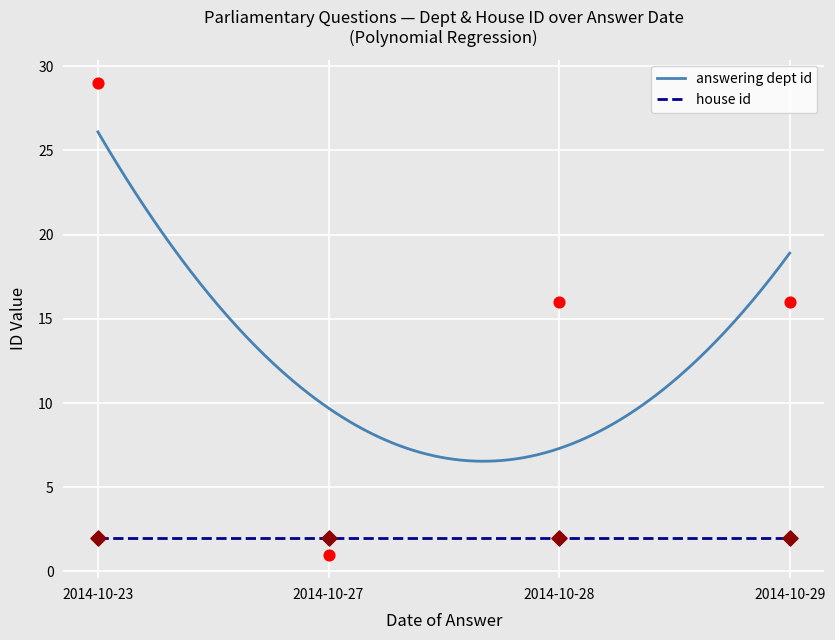

Which has a higher value, 2014-10-23 or 2014-10-27?

2014-10-23